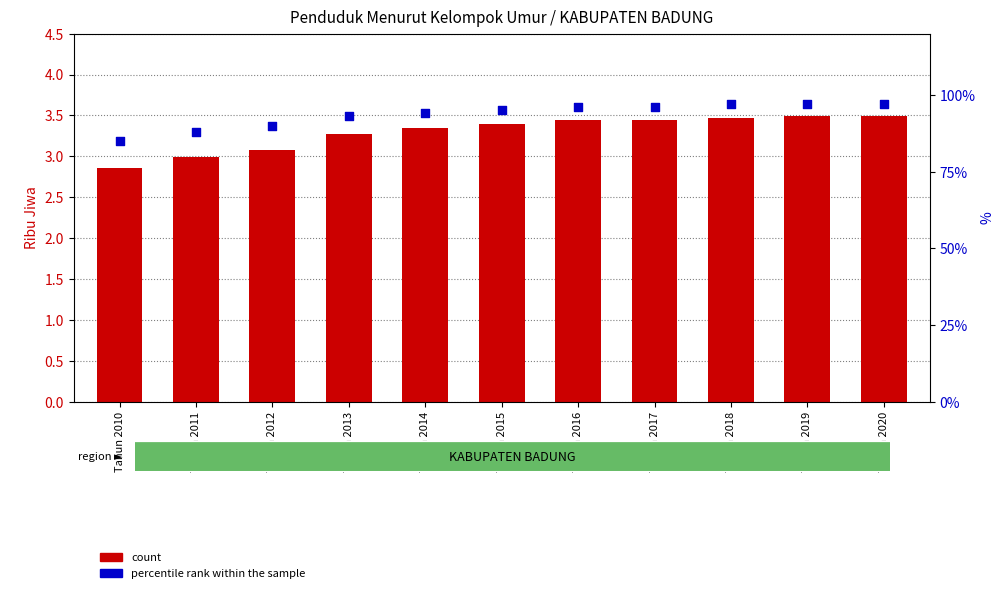

Which series has the largest total across all categories?

percentile rank within the sample